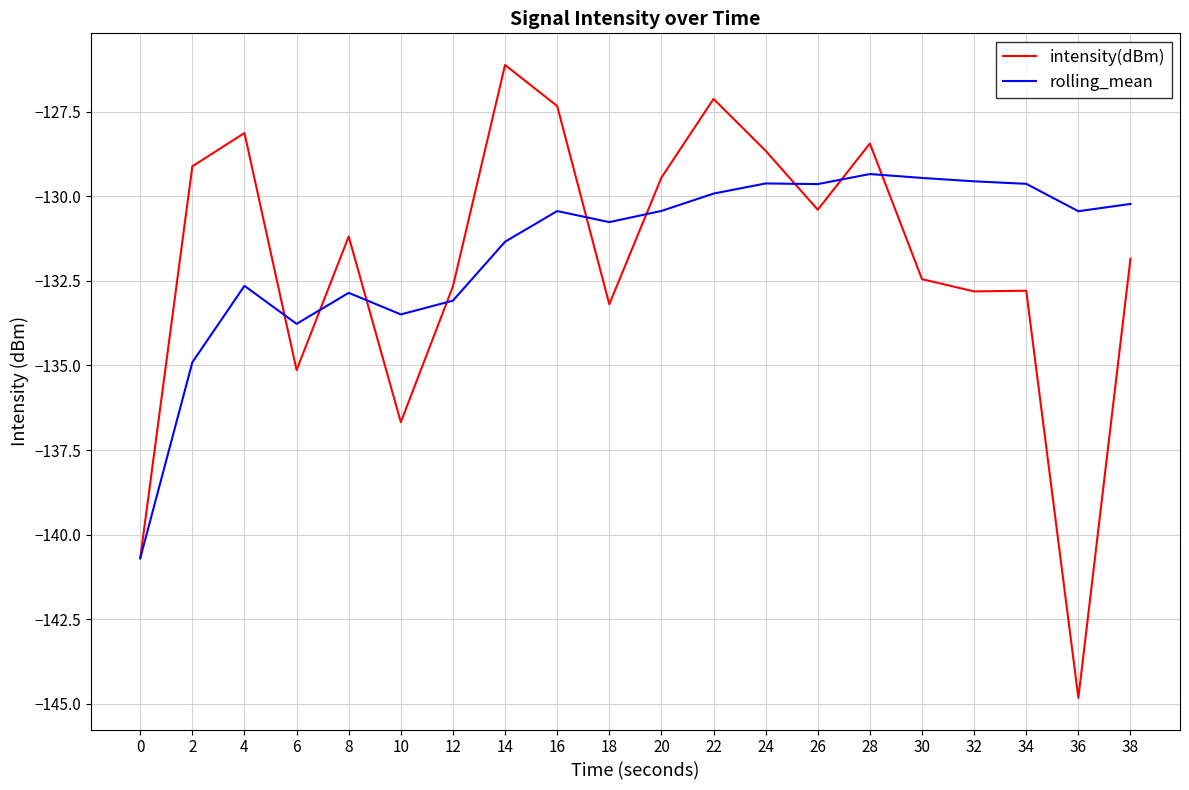

At which category is the sum across all series the highest?

22